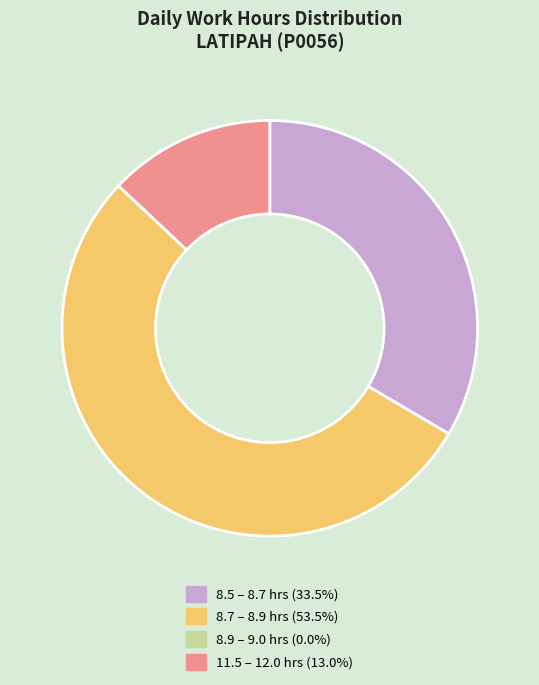

Approximately how many times larger is the value at 8.7 – 8.9 hrs (53.5%) compared to 8.5 – 8.7 hrs (33.5%)?

1.6